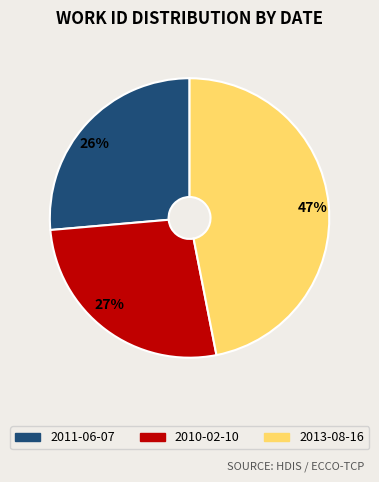

Is there any slice that represents more than half of the pie?

No